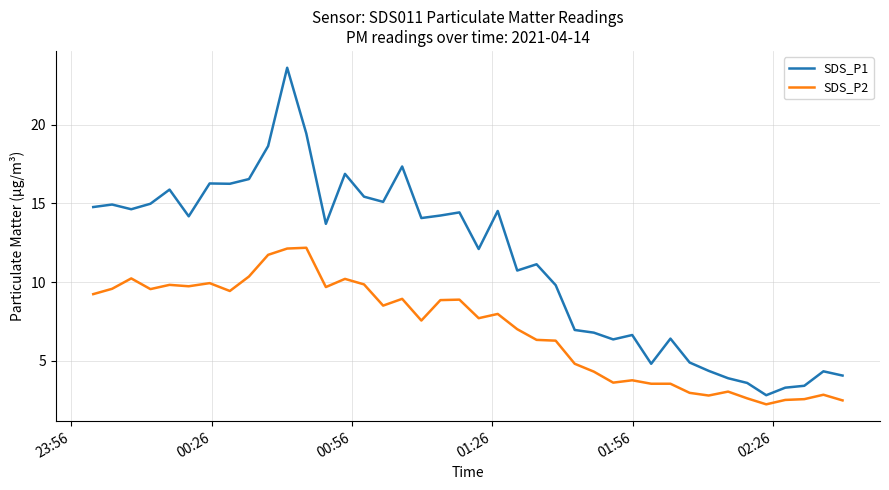

True or false: SDS_P2 and SDS_P1 cross at least once.

False